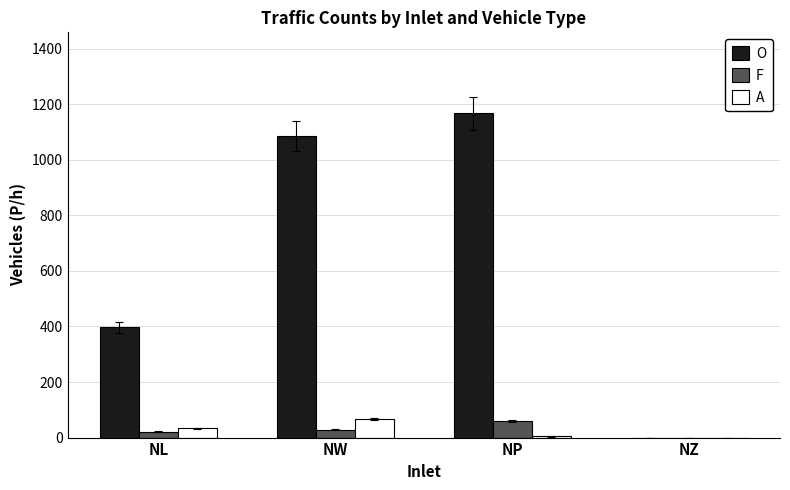

Which series has the largest total across all categories?

O